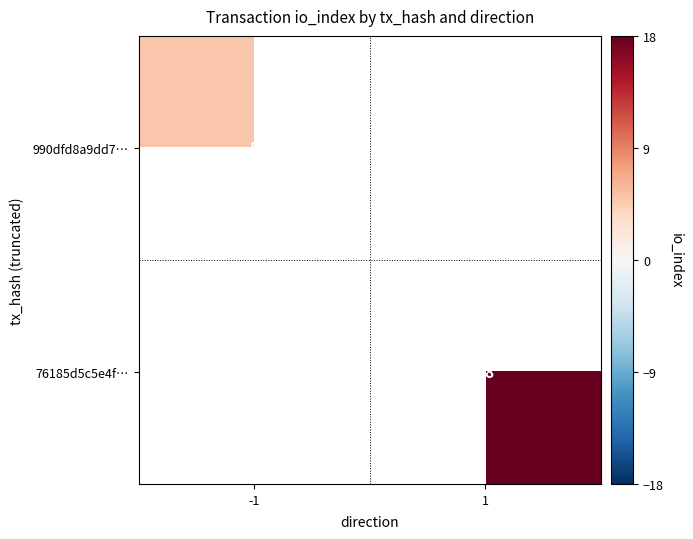

At how many categories does at least one series exceed 17?

1